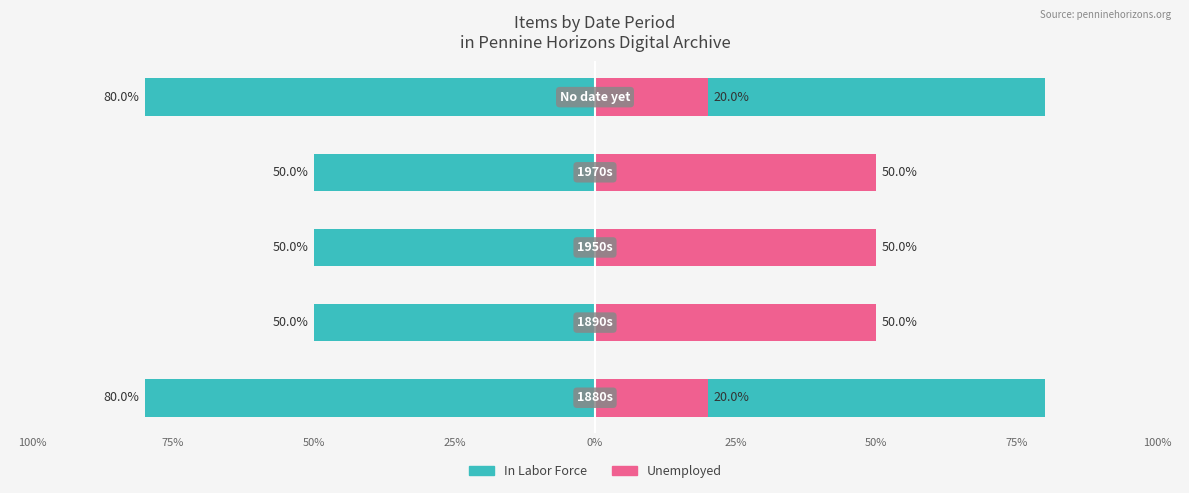

Read the Unemployed value at 100%, to the nearest 5.

50